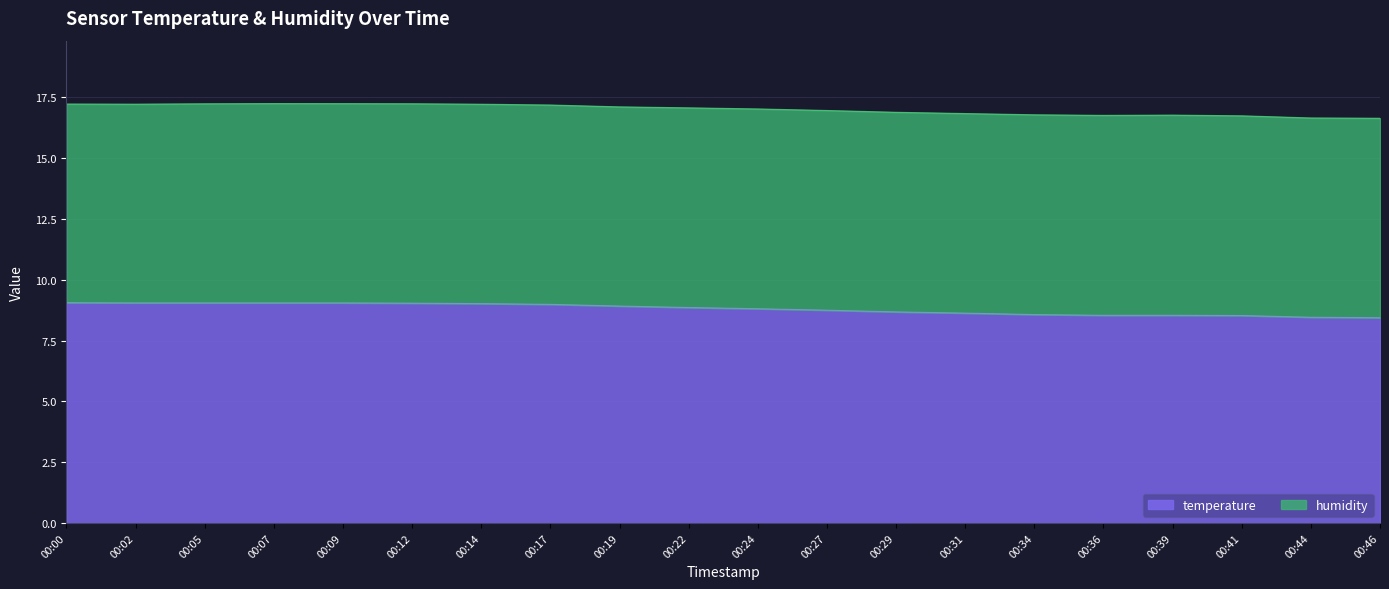

What is the lowest value of the temperature series?

8.4